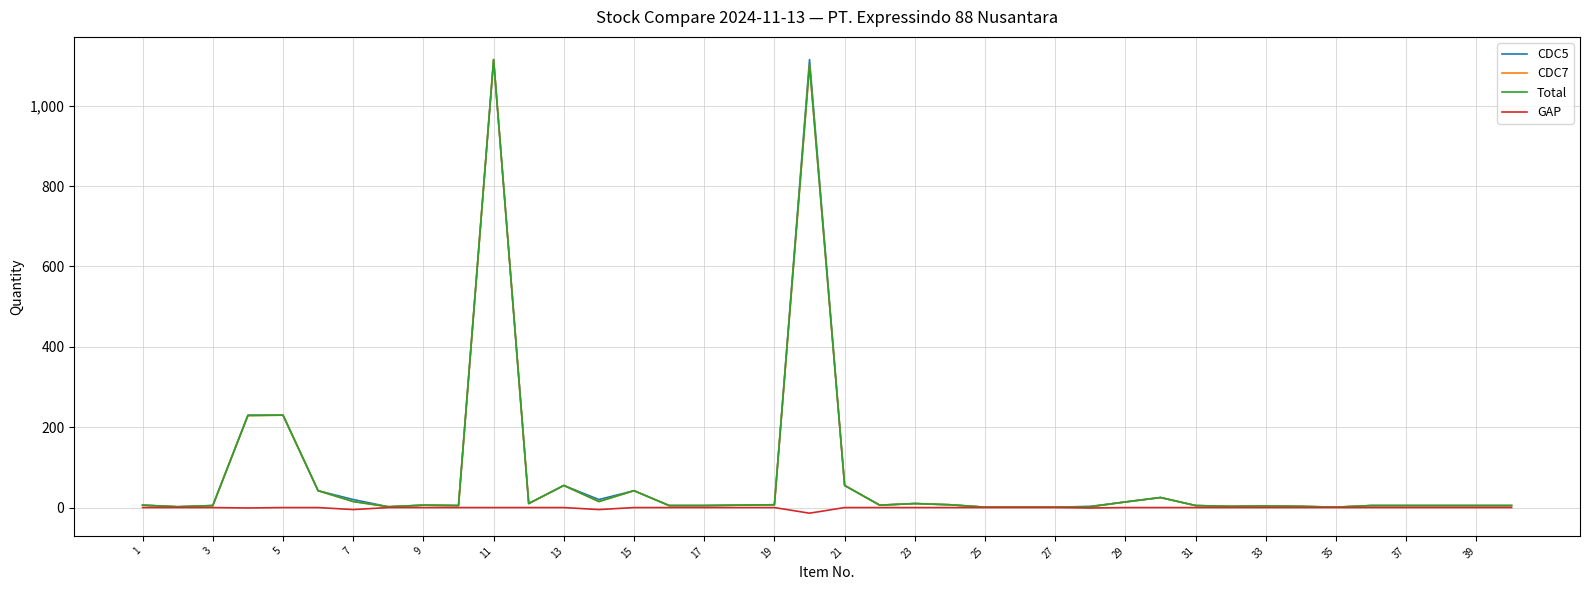

What is the minimum value shown in the chart?

-14